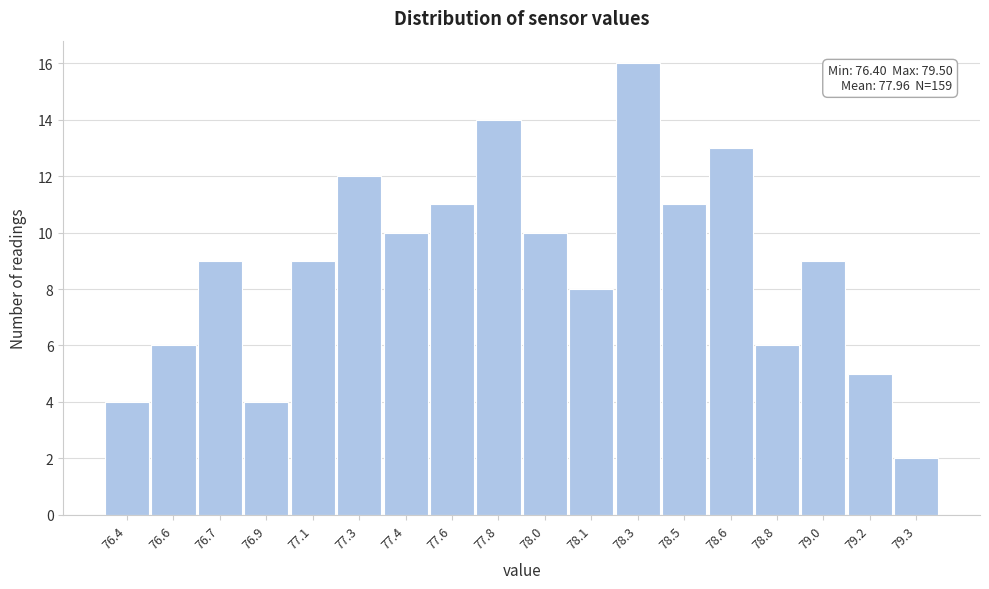

Reading left to right, what are all the values shown in this chart?

4	6	9	4	9	12	10	11	14	10	8	16	11	13	6	9	5	2